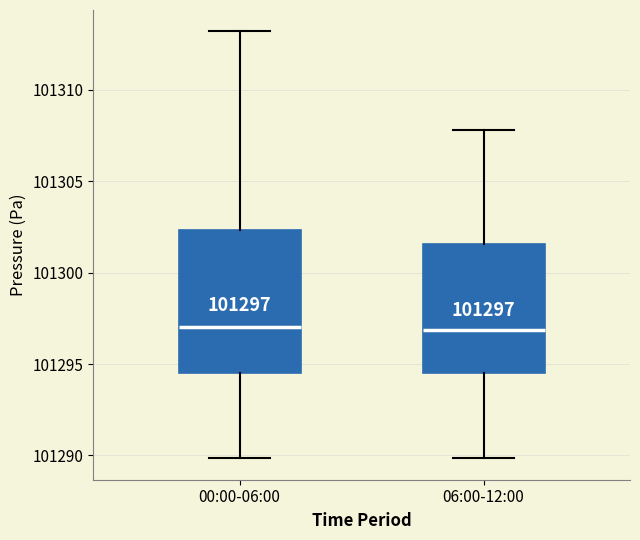

Which box is the tallest, from its lower edge to its upper edge?

00:00-06:00